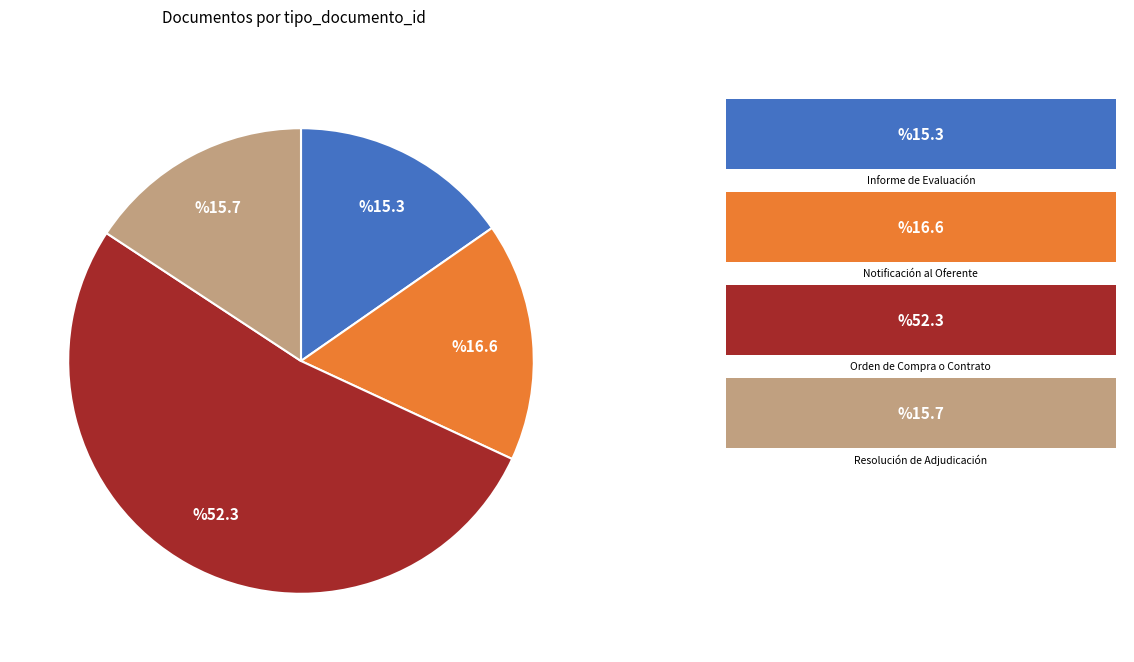

Is there a majority slice in this chart?

Yes